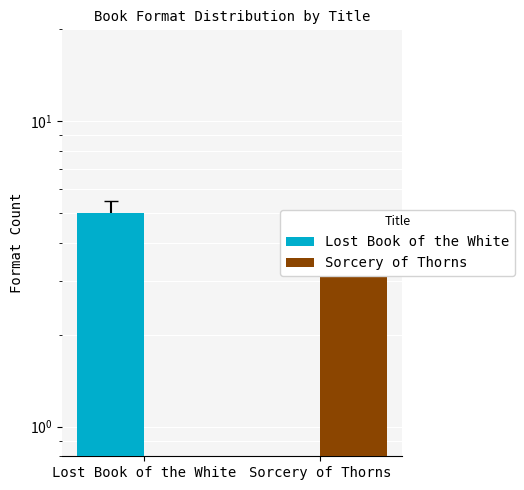

What is the spread (max minus min) of values at Sorcery of Thorns?

4